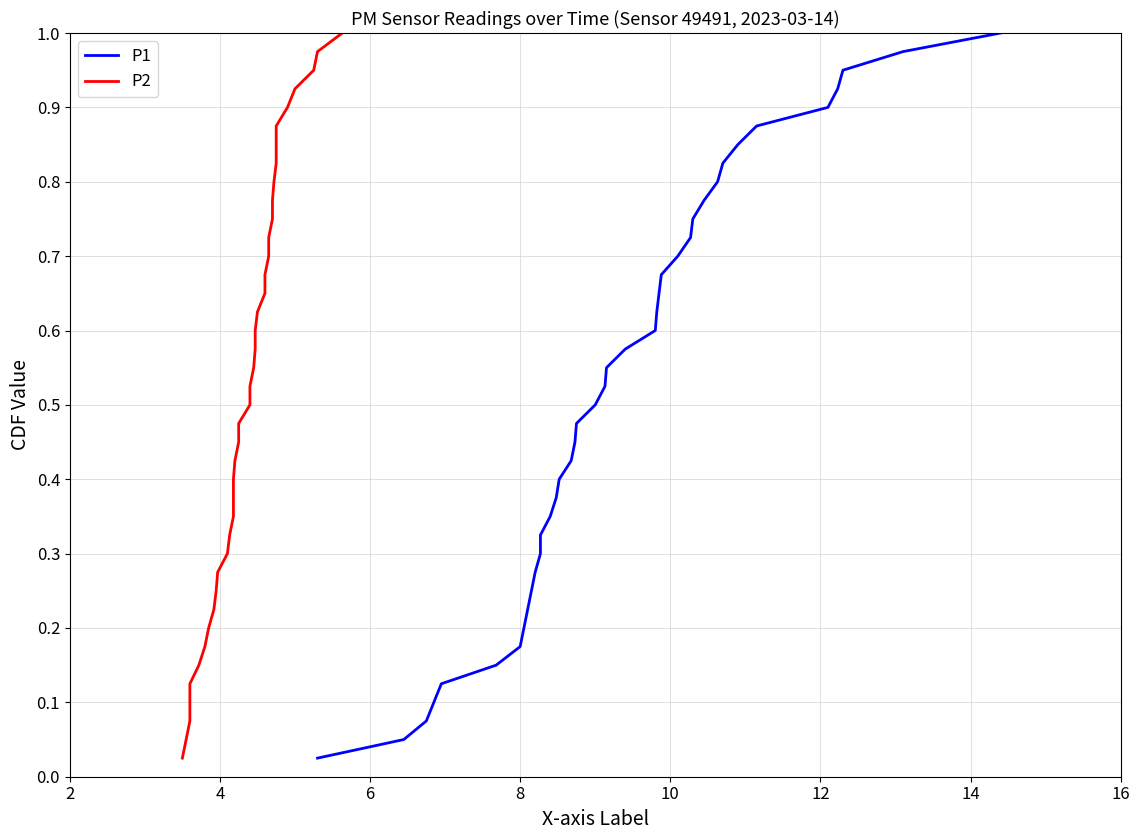

Does the chart display data point markers on the line(s)?

No